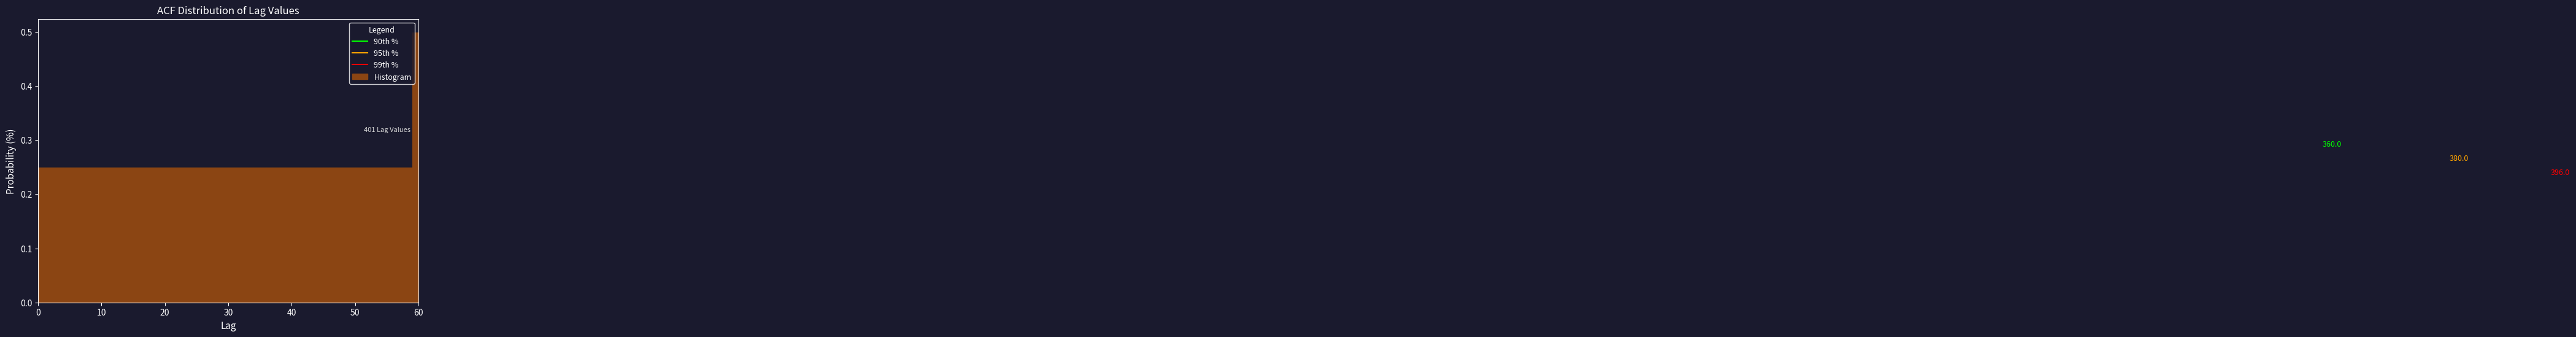

Read against the x-axis, roughly where is the centre of the tallest bar?

60